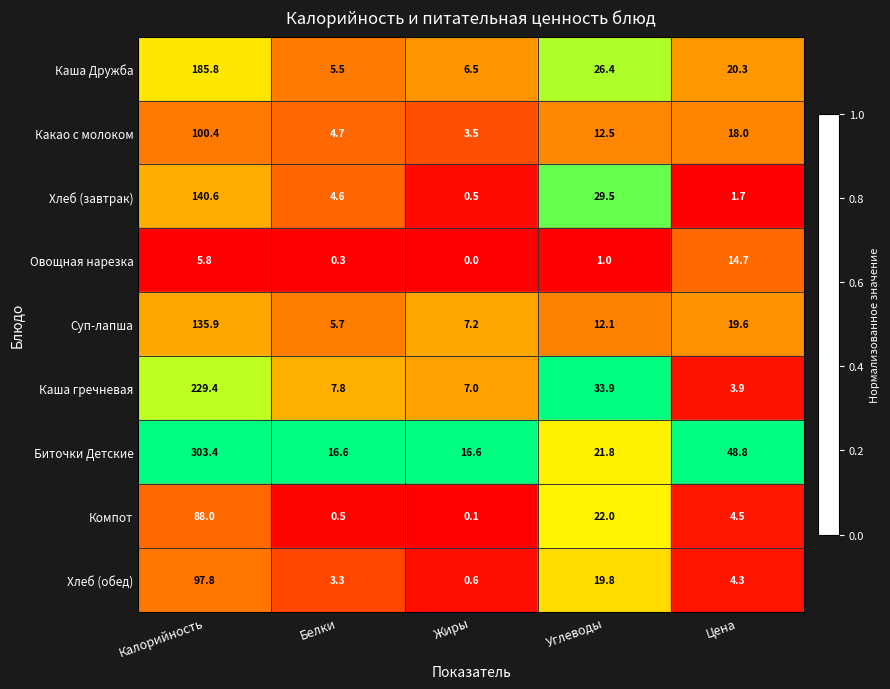

Which series has the largest total across all categories?

Биточки Детские